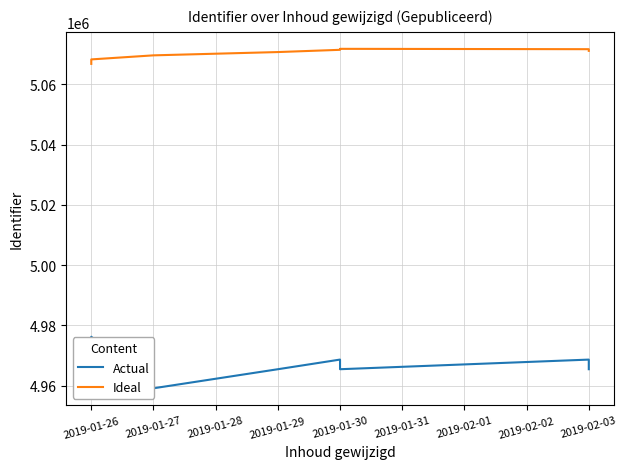

Is it true that Ideal equals 1180311.7 at 2019-01-30?

False